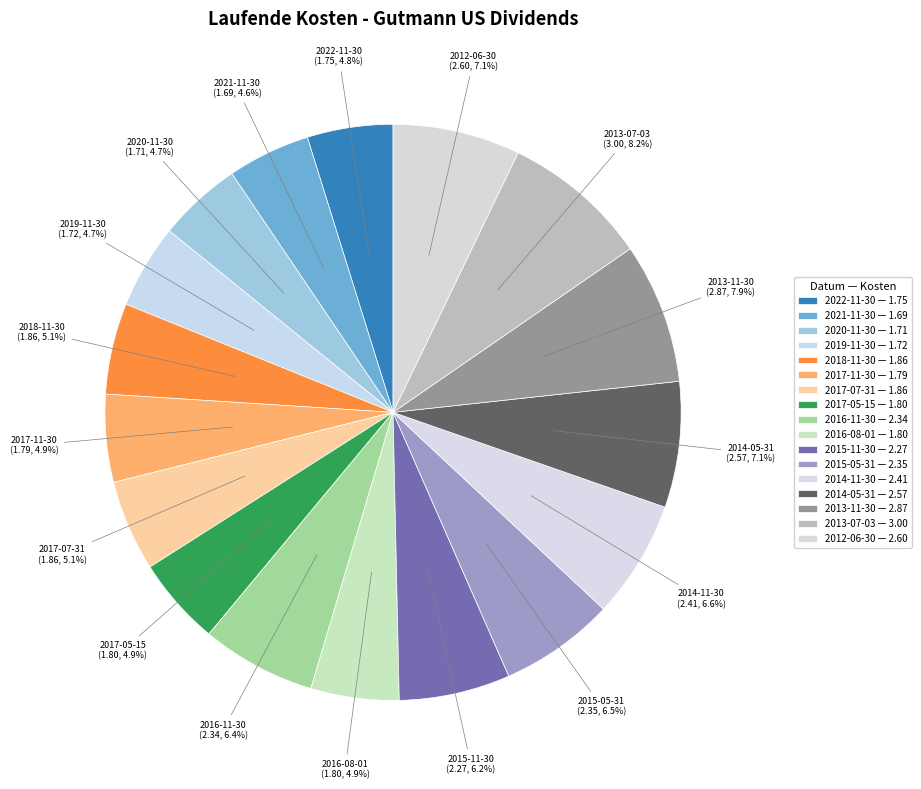

Which slice is the largest?

2013-07-03